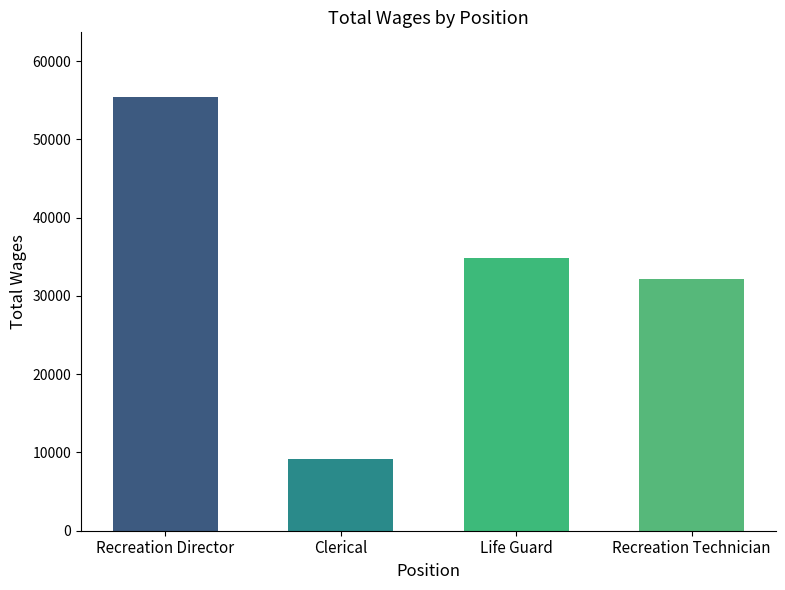

True or false: the data shows 32183 at Recreation Technician.

True